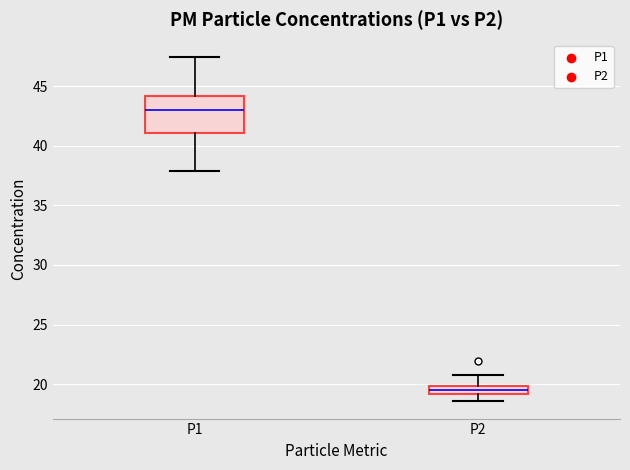

Where does the median line of the box for P1 sit on the y-axis? The values are not printed on the chart, so give them approximately, as read against the axis.

43.0